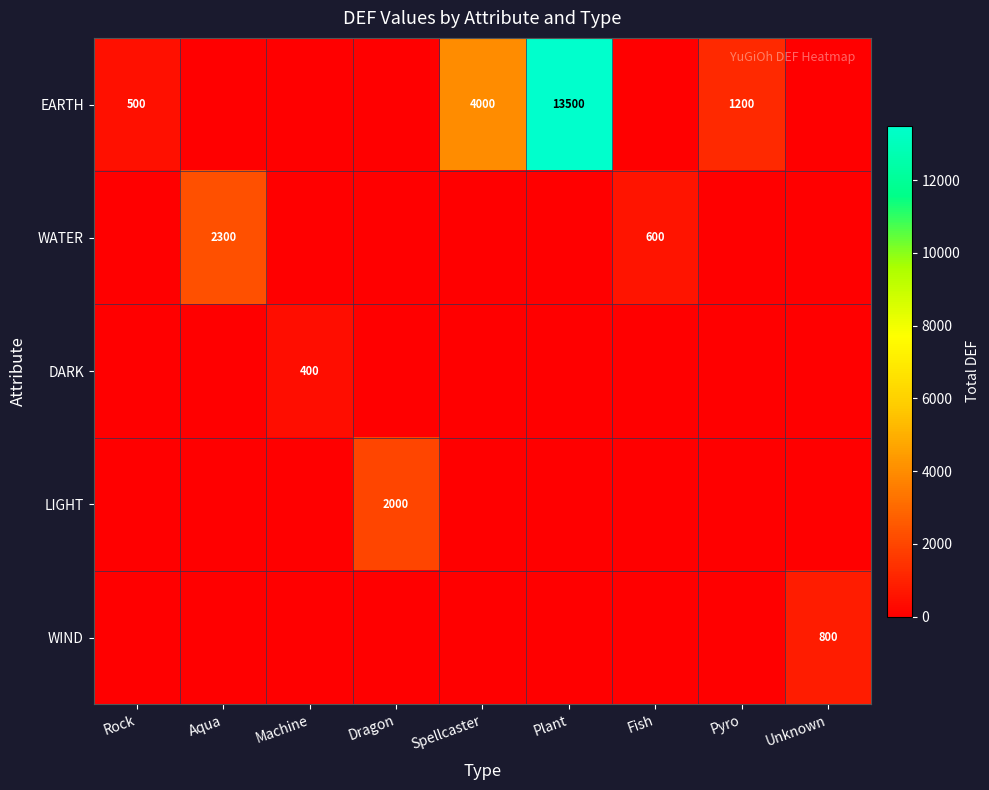

Is it true that LIGHT equals 3401 at Dragon?

False